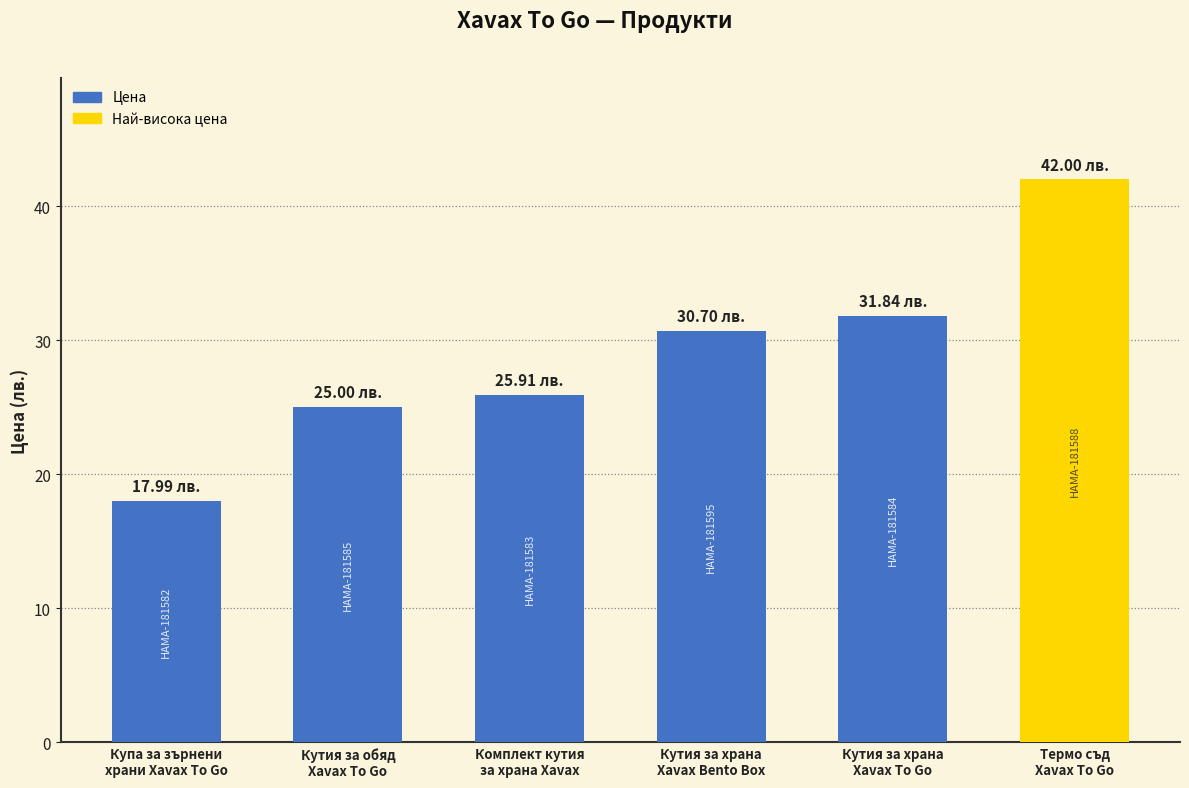

Reading left to right, what are all the values shown in this chart?

Купа за зърнени
храни Xavax To Go=18.0	Кутия за обяд
Xavax To Go=25.0	Комплект кутия
за храна Xavax=25.9	Кутия за храна
Xavax Bento Box=30.7	Кутия за храна
Xavax To Go=31.8	Термо съд
Xavax To Go=42.0